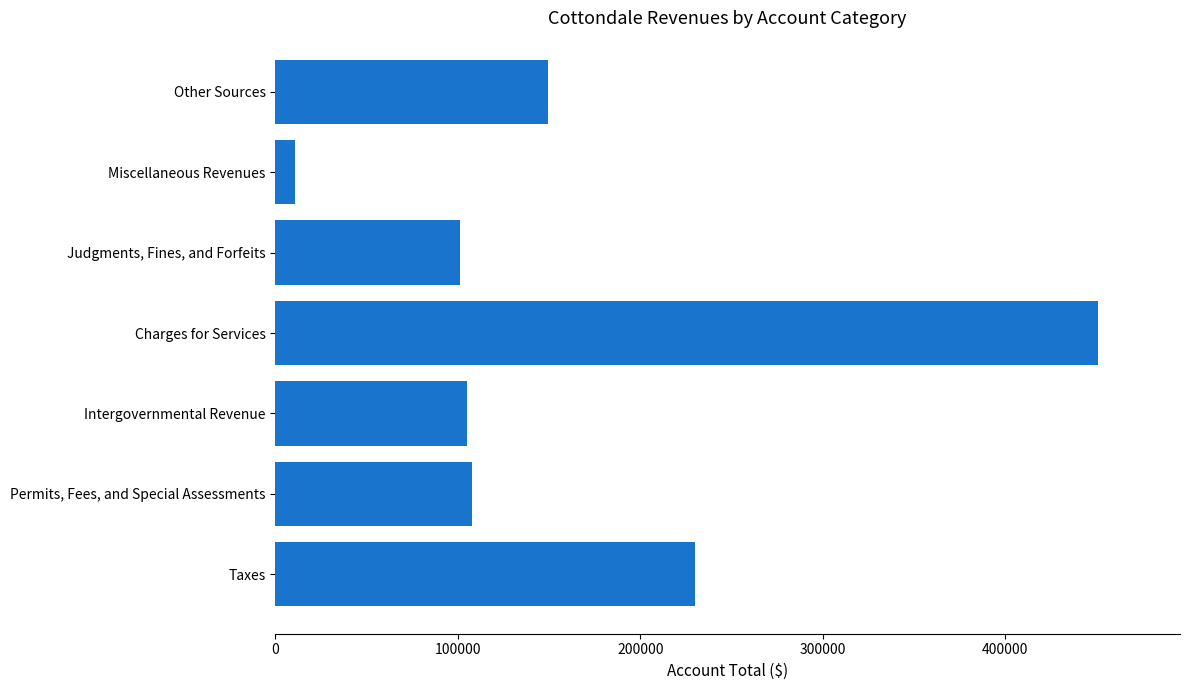

True or false: the data shows 149278 at Other Sources.

True